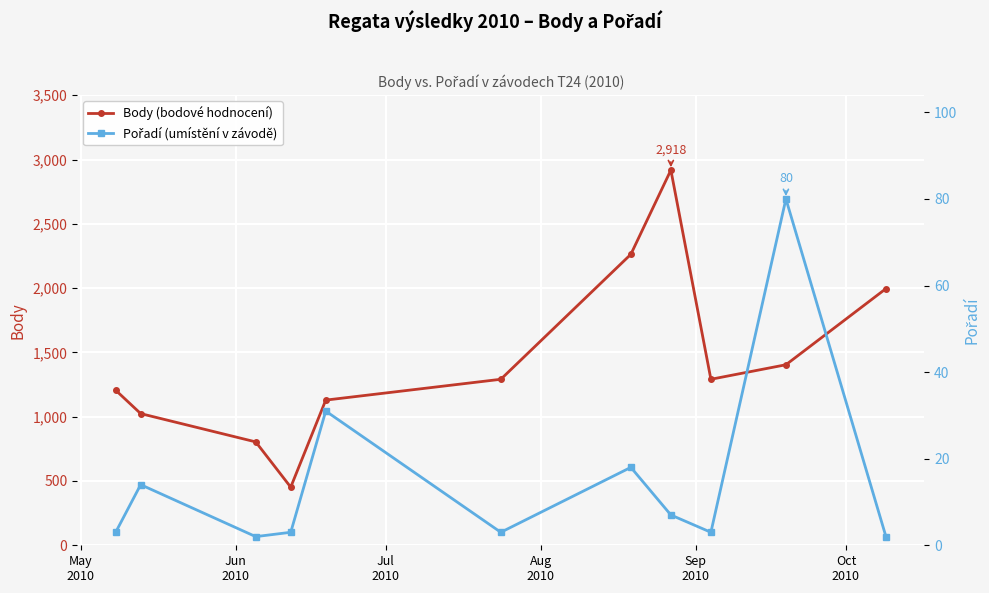

What is the value of the Body (bodové hodnocení) point at the 2nd from the left?

1024